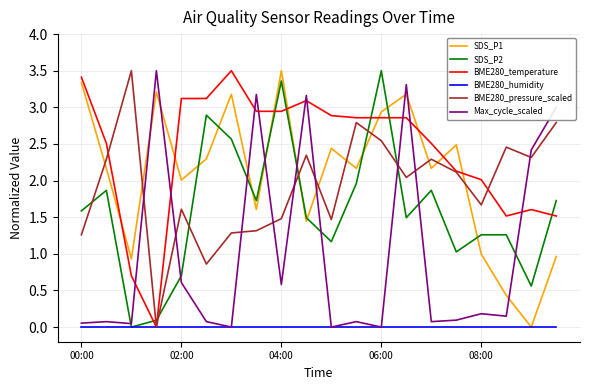

True or false: SDS_P1 and Max_cycle_scaled cross at least once.

True